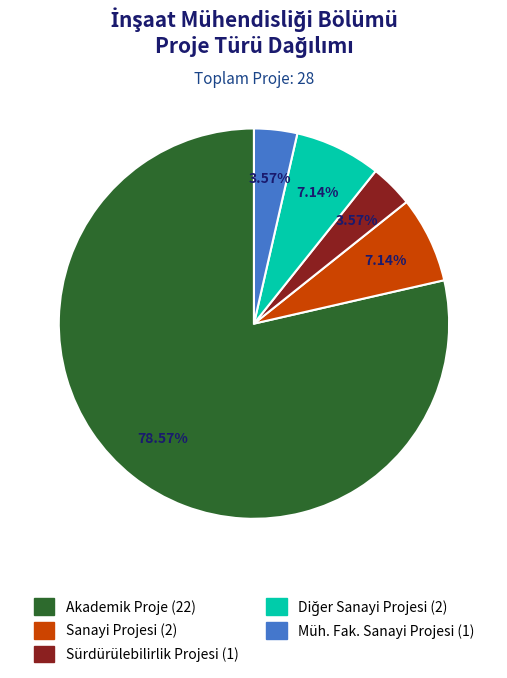

How many slices are in this pie chart?

5